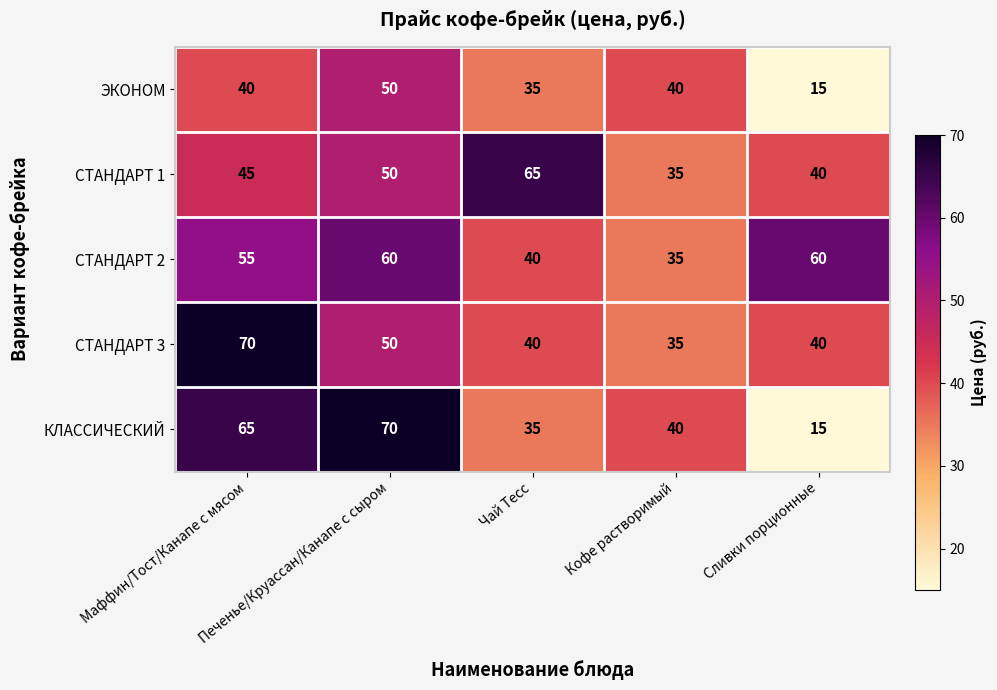

At which category does the chart reach its minimum across all series?

Сливки порционные